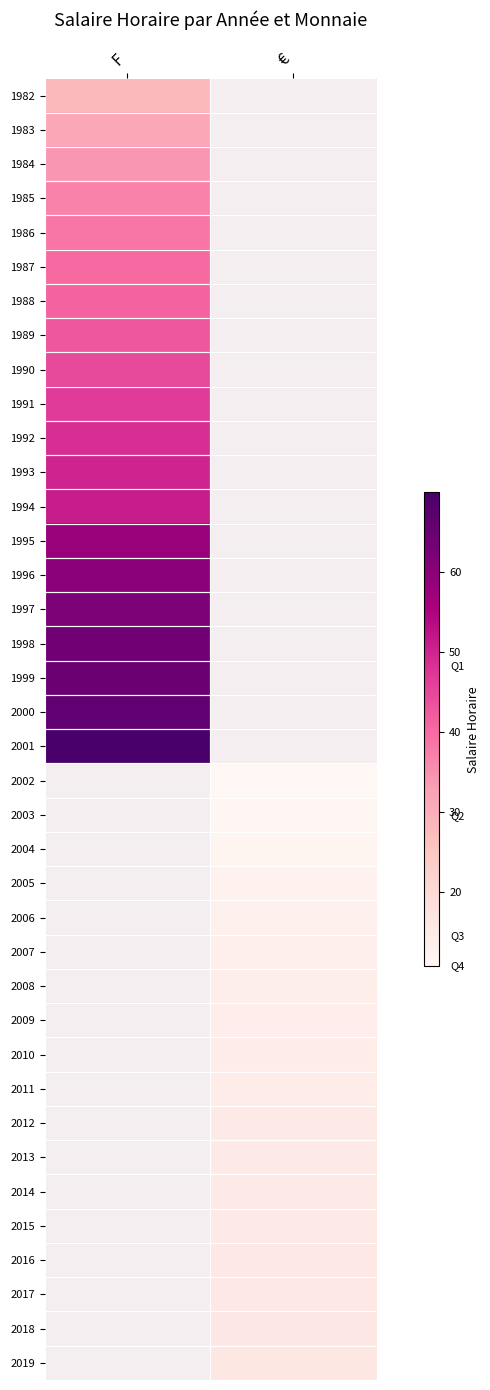

True or false: 1992 has a value of 67.8 at F.

False